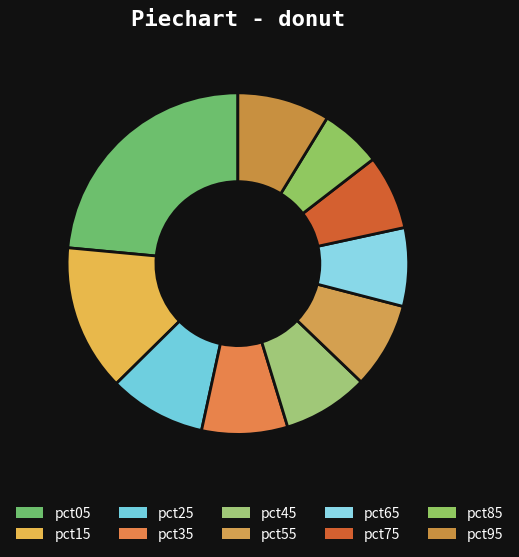

Is it true that pct25 is 9% of the pie?

True